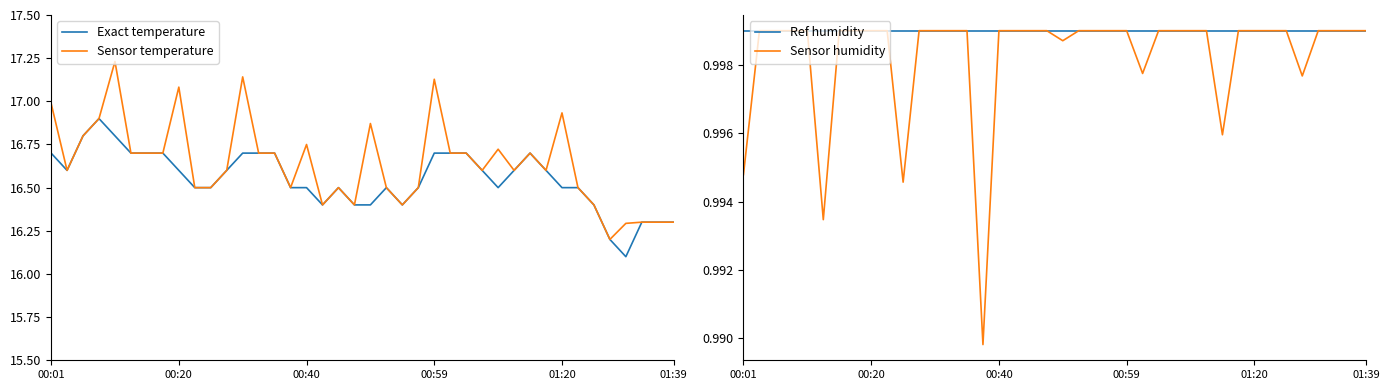

How many lines are shown in the chart?

4